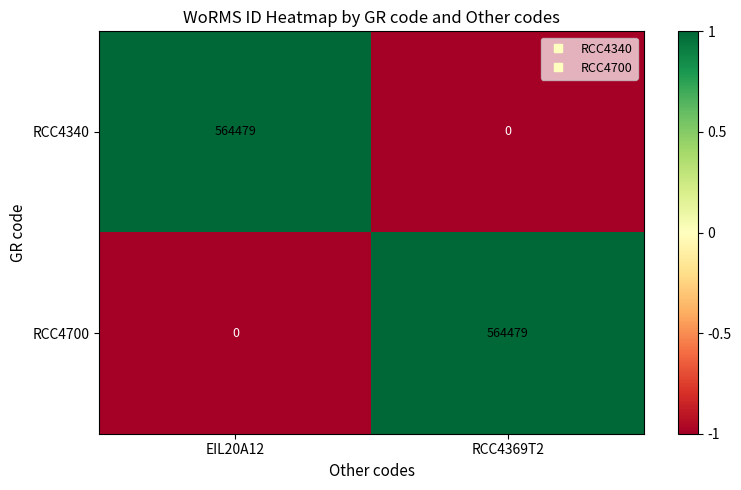

What is the maximum value shown in the chart?

564479